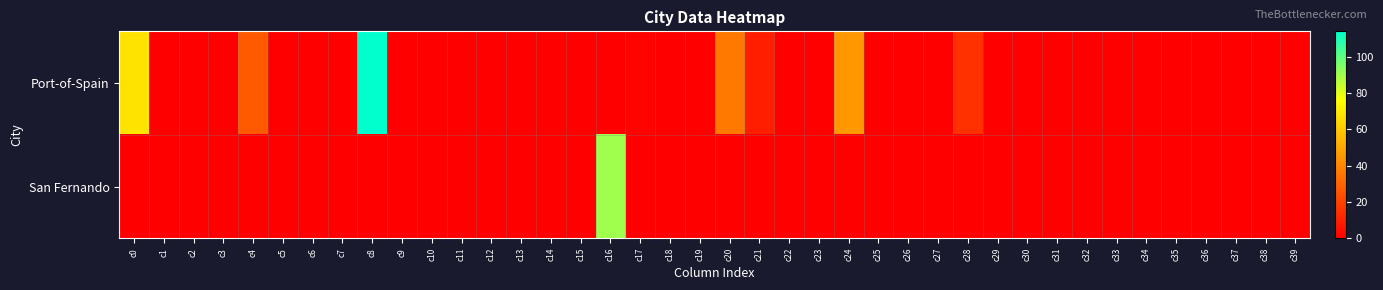

Reading left to right, extract all data points from this chart.

Port-of-Spain: c0=68	c1=0	c2=0	c3=0	c4=27	c5=0	c6=0	c7=0	c8=114	c9=0	c10=0	c11=0	c12=0	c13=0	c14=0	c15=0	c16=0	c17=1	c18=0	c19=0	c20=36	c21=9	c22=0	c23=0	c24=45	c25=0	c26=0	c27=0	c28=15	c29=0	c30=0	c31=0	c32=0	c33=0	c34=0	c35=0	c36=0	c37=0	c38=0	c39=0
San Fernando: c0=0	c1=0	c2=0	c3=0	c4=0	c5=0	c6=0	c7=0	c8=0	c9=0	c10=0	c11=0	c12=0	c13=0	c14=0	c15=0	c16=90	c17=0	c18=0	c19=0	c20=0	c21=0	c22=0	c23=0	c24=0	c25=0	c26=0	c27=0	c28=0	c29=0	c30=0	c31=0	c32=0	c33=0	c34=0	c35=0	c36=0	c37=0	c38=0	c39=0